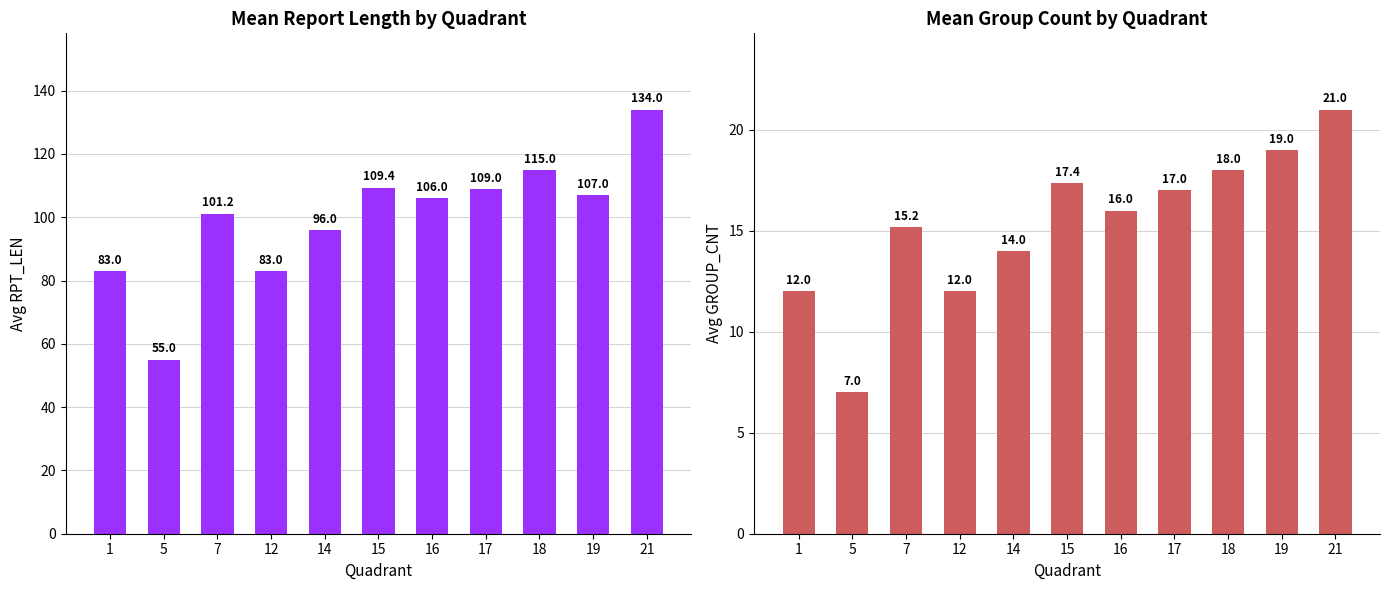

Reading left to right, extract all data points from this chart.

Mean RPT_LEN: 1=83.0	5=55.0	7=101.2	12=83.0	14=96.0	15=109.4	16=106.0	17=109.0	18=115.0	19=107.0	21=134.0
Mean GROUP_CNT: 1=12.0	5=7.0	7=15.2	12=12.0	14=14.0	15=17.4	16=16.0	17=17.0	18=18.0	19=19.0	21=21.0